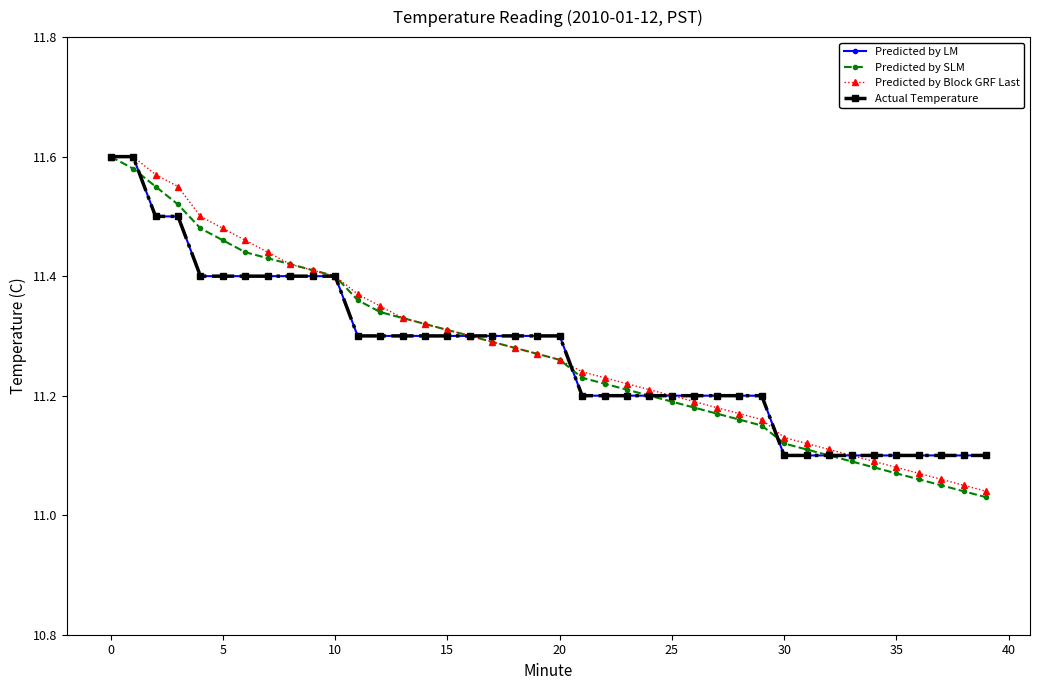

What is the average value of the Predicted by LM series?

11.3